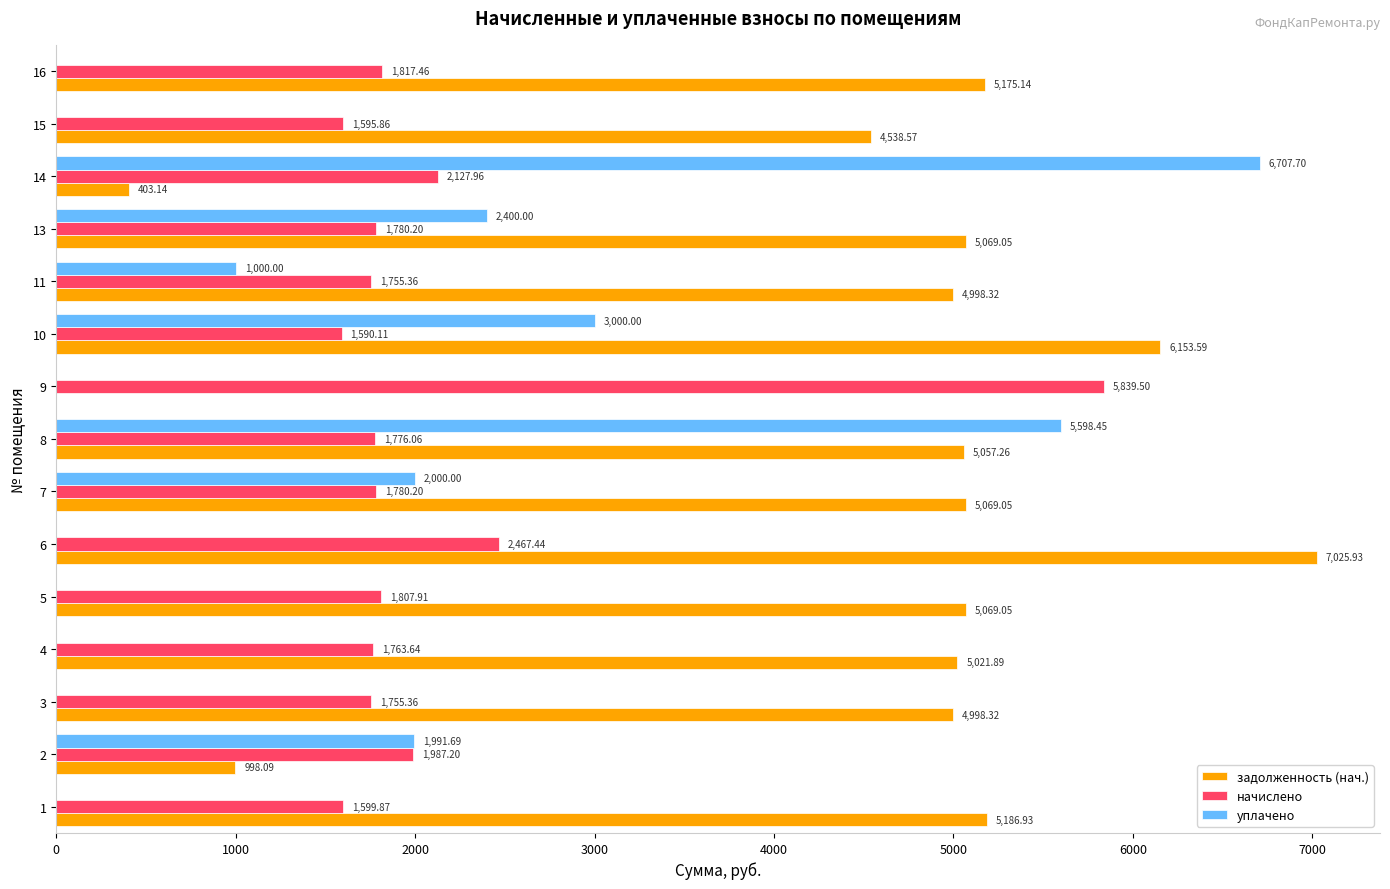

At which category is the sum across all series the highest?

8